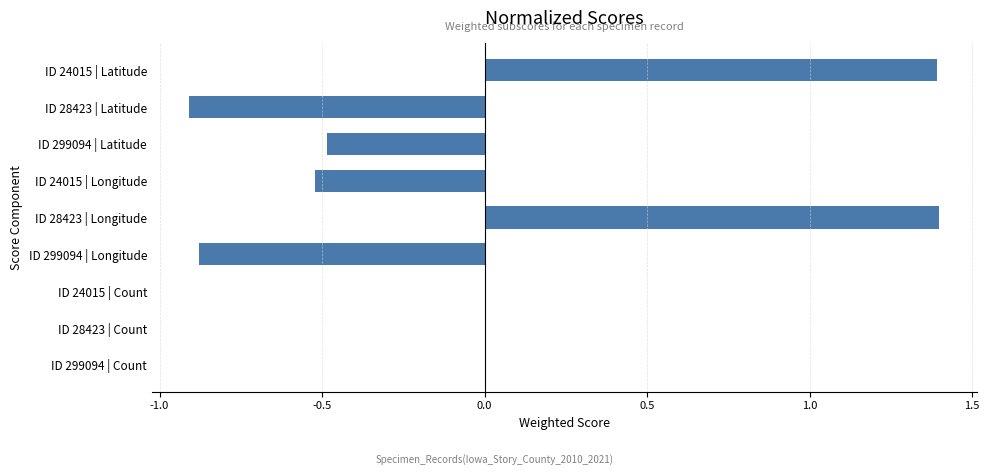

What is the greatest value displayed?

1.4